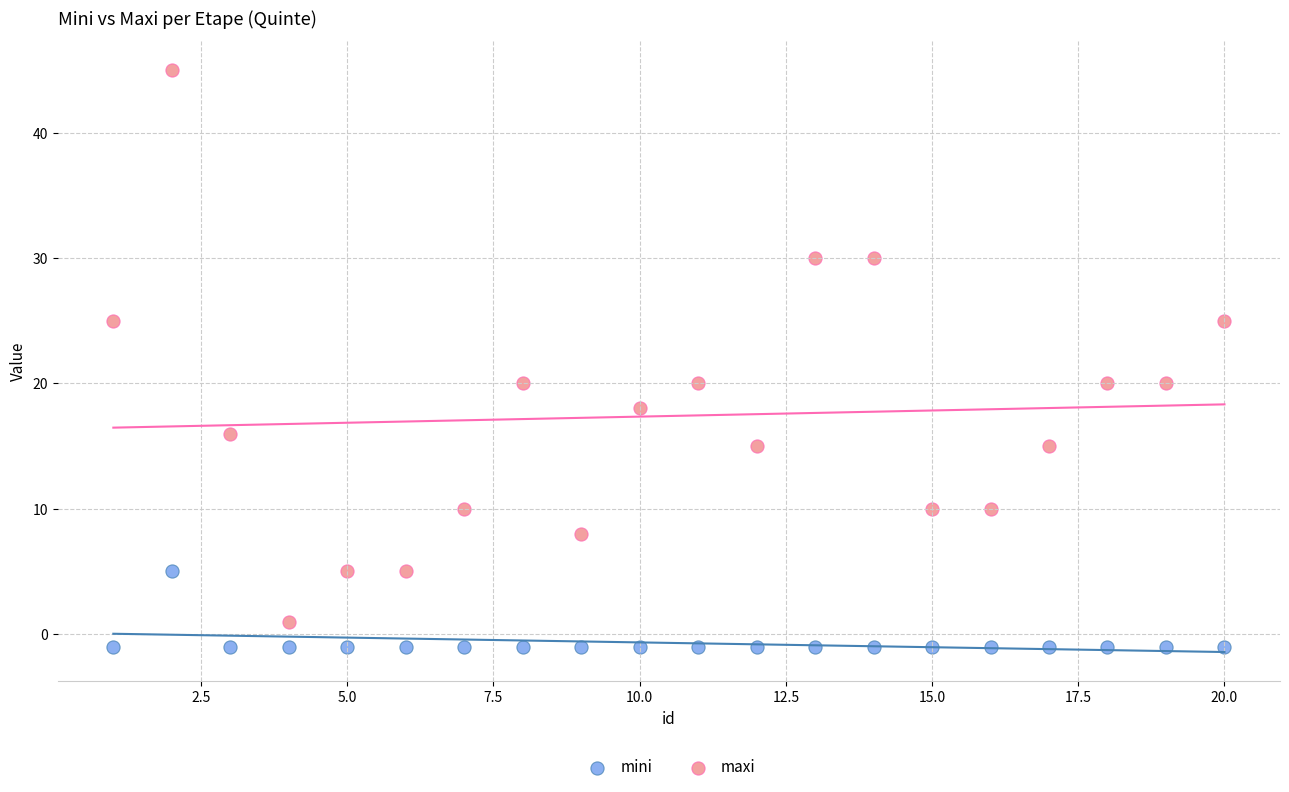

Across all data points, what is the range of X values (max minus min)?

19